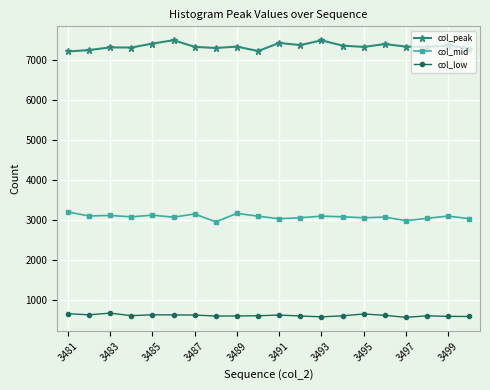

Rank the series by their average value, from lowest to highest.

col_low, col_mid, col_peak